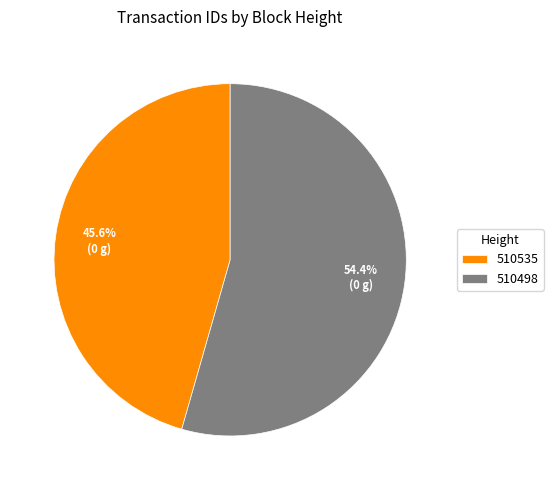

Which slice represents more than half of the pie?

510498